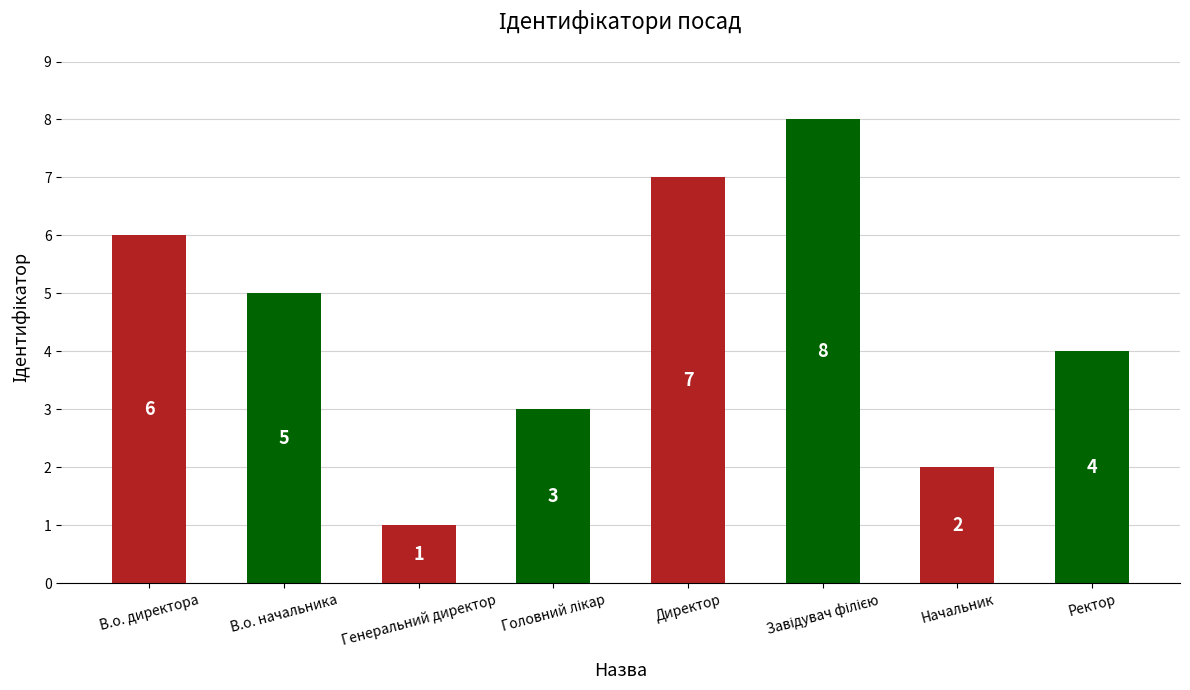

What is the difference between the maximum and minimum values?

7